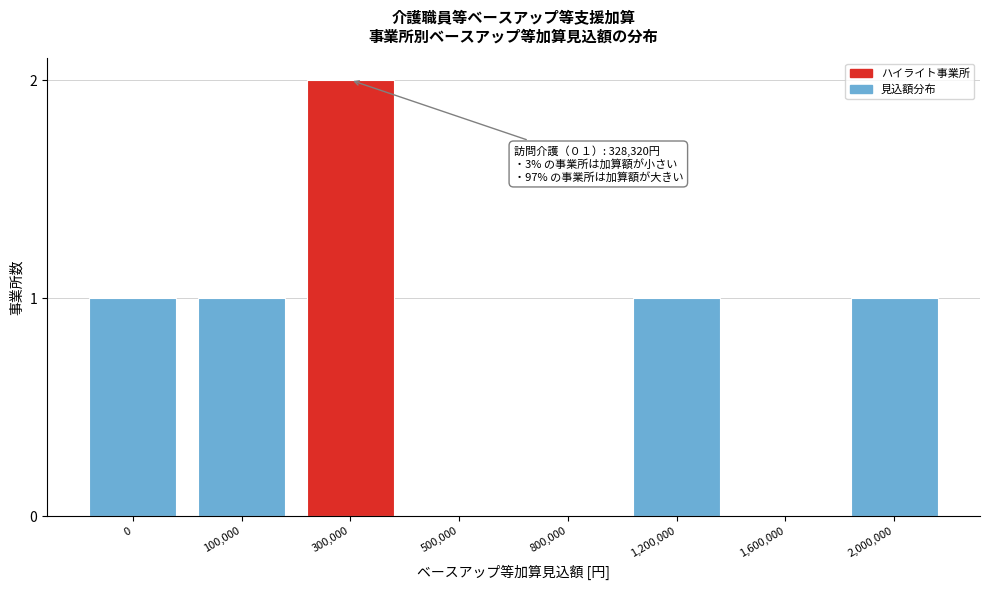

Reading right to left, what are all the values shown in this chart?

2,000,000=1	1,600,000=0	1,200,000=1	800,000=0	500,000=0	300,000=2	100,000=1	0=1